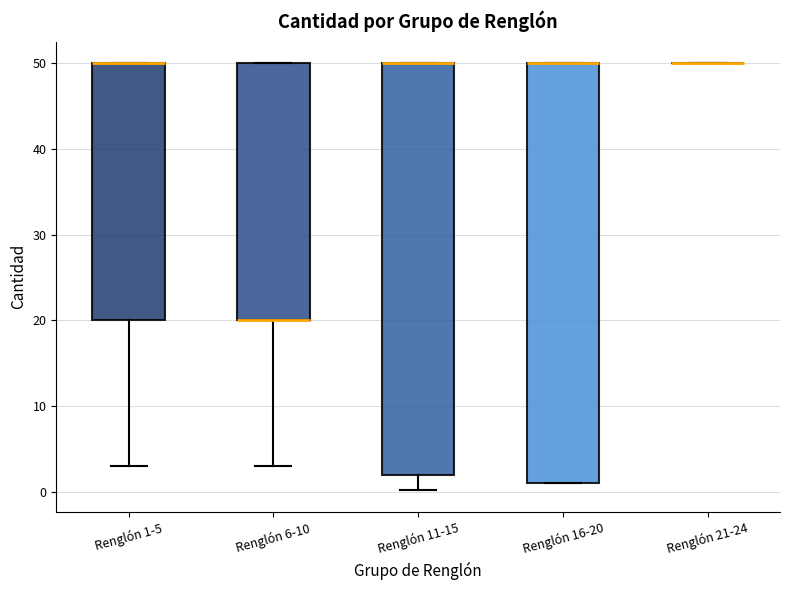

Reading left to right, read every box against the y-axis: the position of its median line, the range the box covers, and the ends of its whiskers. The values are not printed on the chart, so give them approximately, as read against the axis.

Renglón 1-5: median 50 (drawn on the box's upper edge), box 20 to 50, whiskers 3 to 50
Renglón 6-10: median 20 (drawn on the box's lower edge), box 20 to 50, whiskers 3 to 50
Renglón 11-15: median 50 (drawn on the box's upper edge), box 2 to 50, whiskers 0 to 50
Renglón 16-20: median 50 (drawn on the box's upper edge), box 1 to 50, whiskers 1 to 50
Renglón 21-24: box collapsed to a line at 50, whiskers 50 to 50